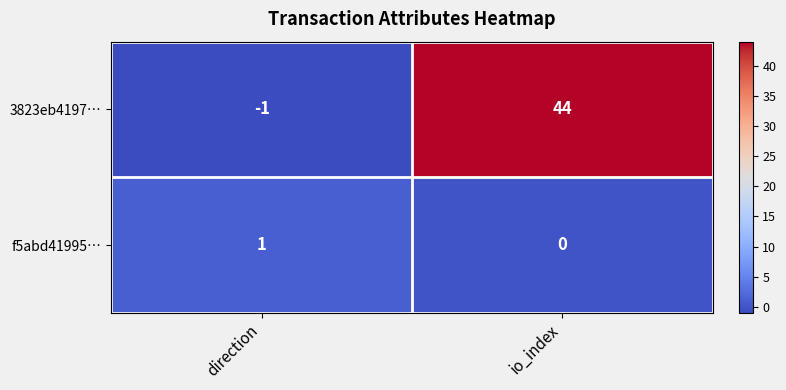

What is the maximum value shown in the chart?

44